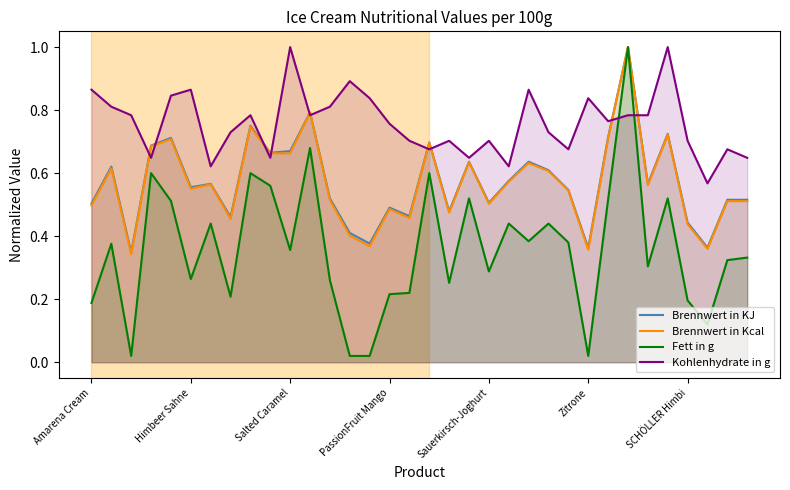

What is the difference between the maximum and second lowest values in the Kohlenhydrate in g series?

0.4